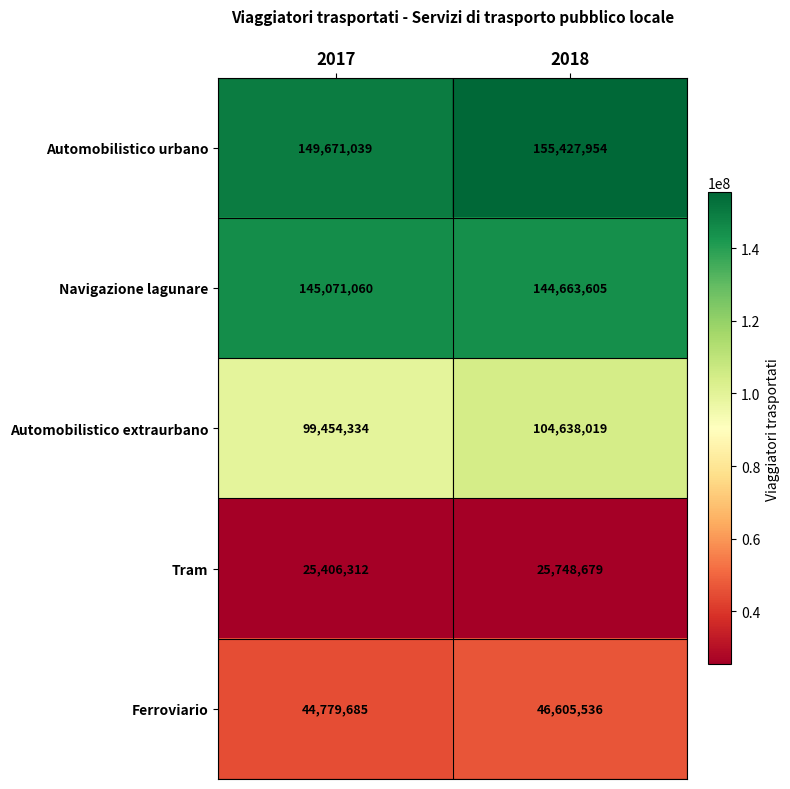

At which category is the sum across all series the highest?

2018